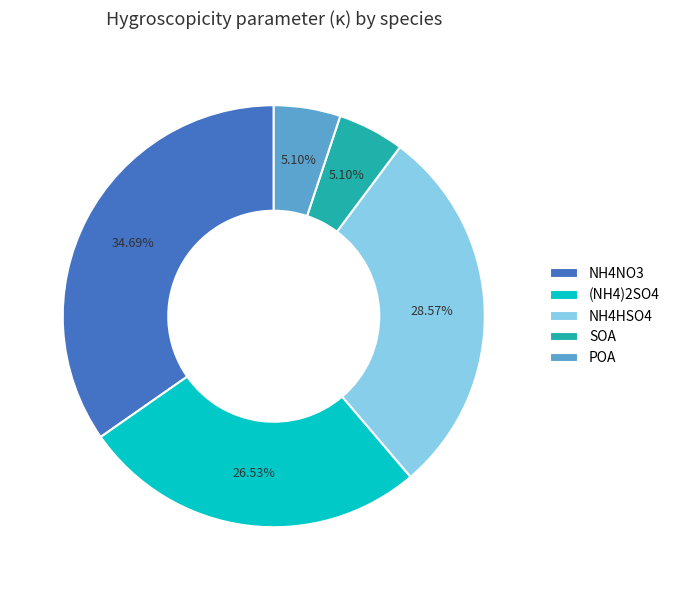

True or false: NH4NO3 accounts for 35% of the total.

True